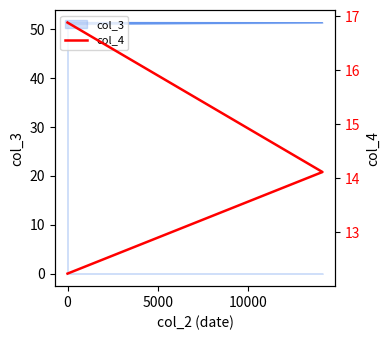

Does the chart display data point markers on the line(s)?

No